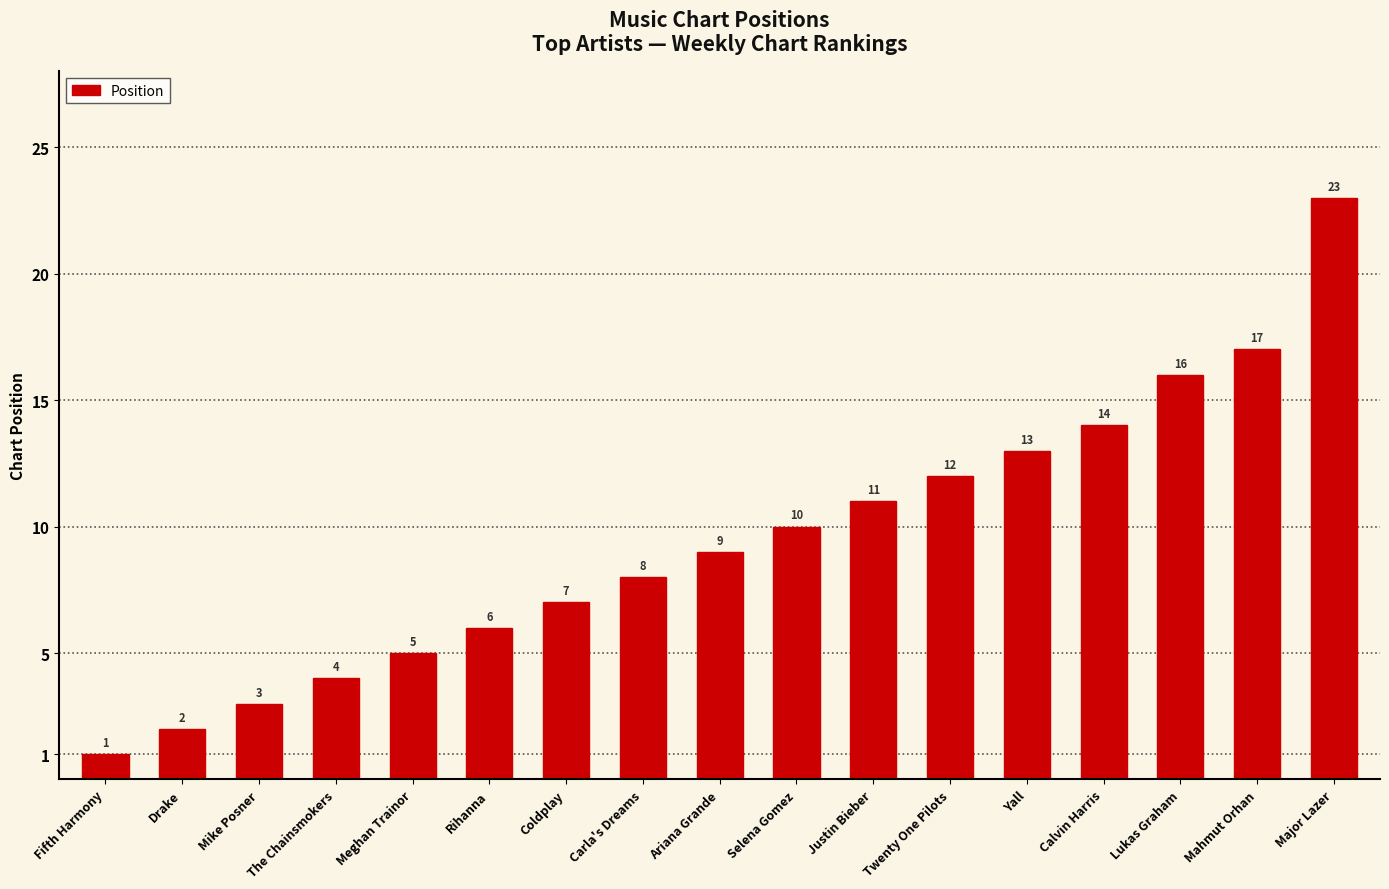

At which label is the value closest to 12?

Twenty One Pilots